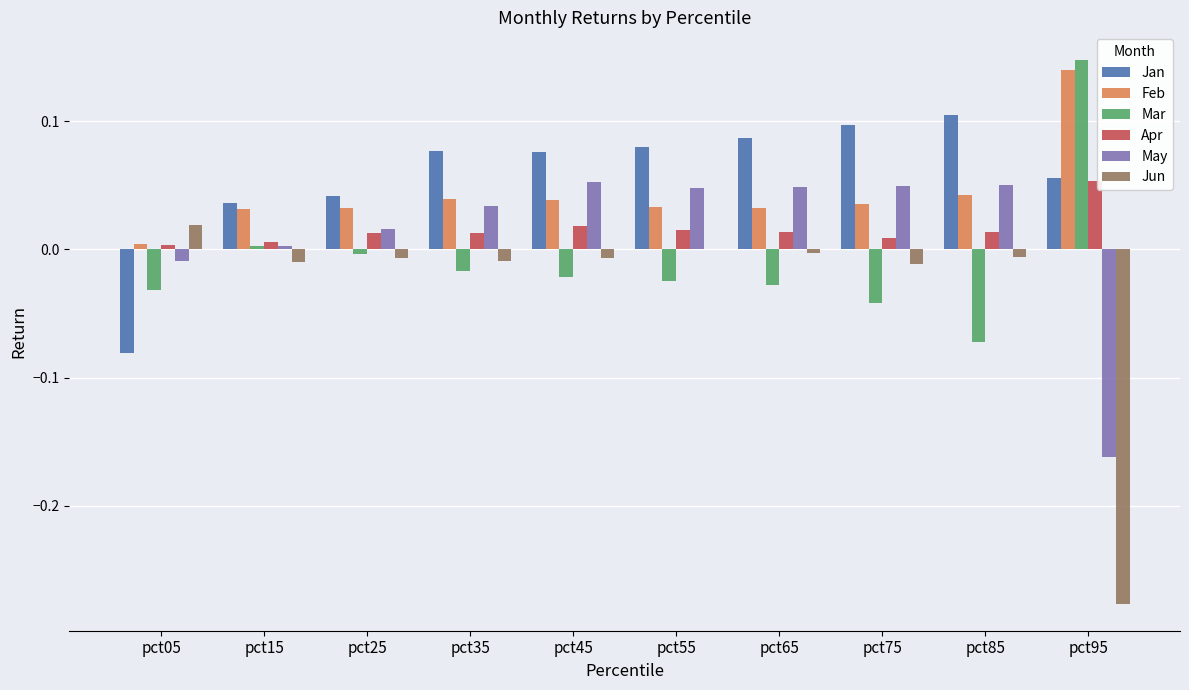

True or false: Apr has a value of 0.0 at pct35.

True